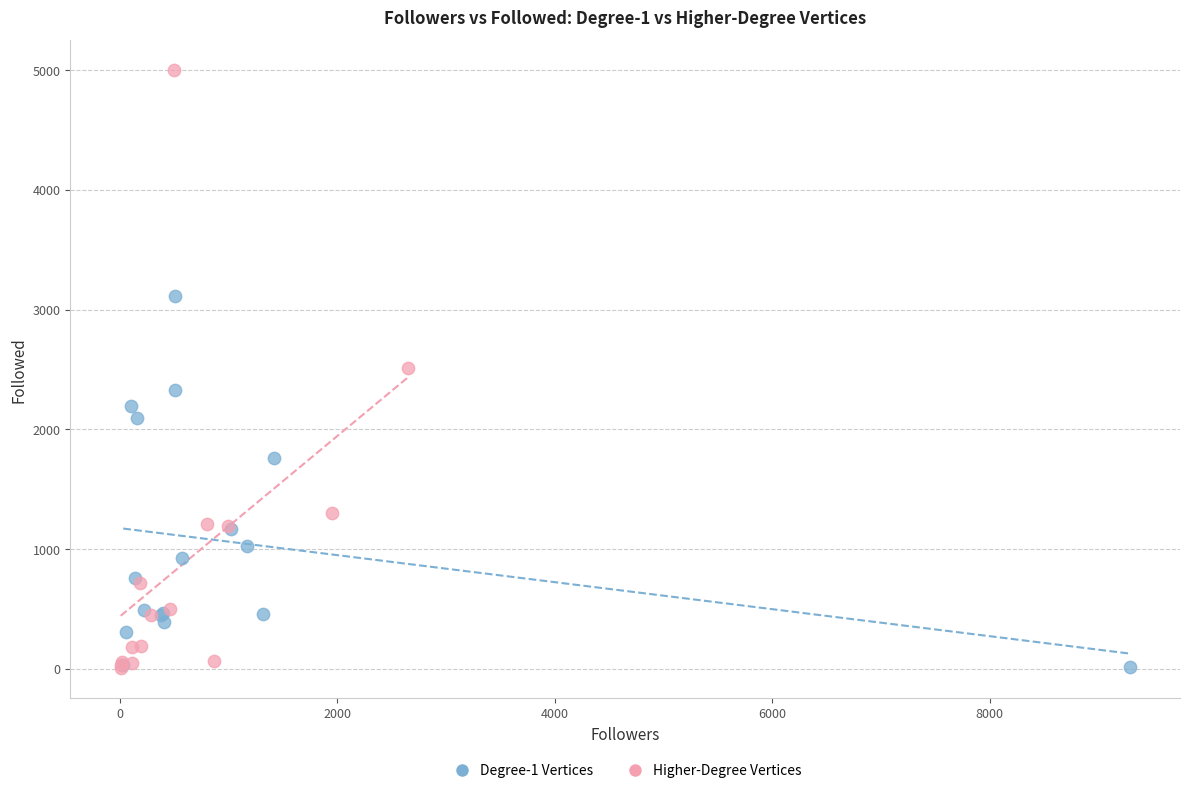

Which series contains the highest Y value?

Higher-Degree Vertices